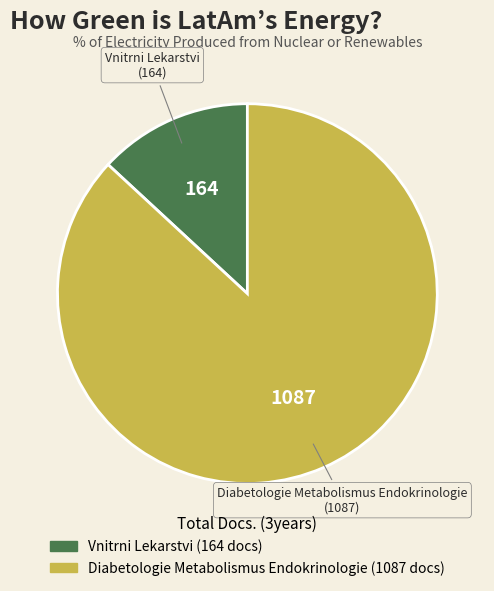

Is Vnitrni Lekarstvi the majority of the pie?

No